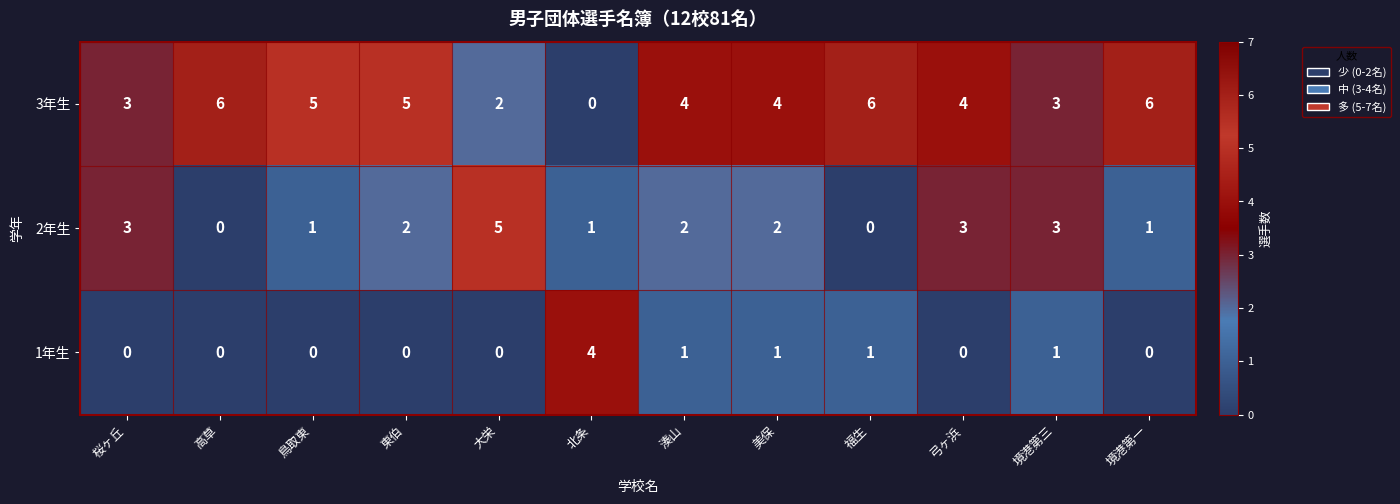

How many data points does each series have?

12